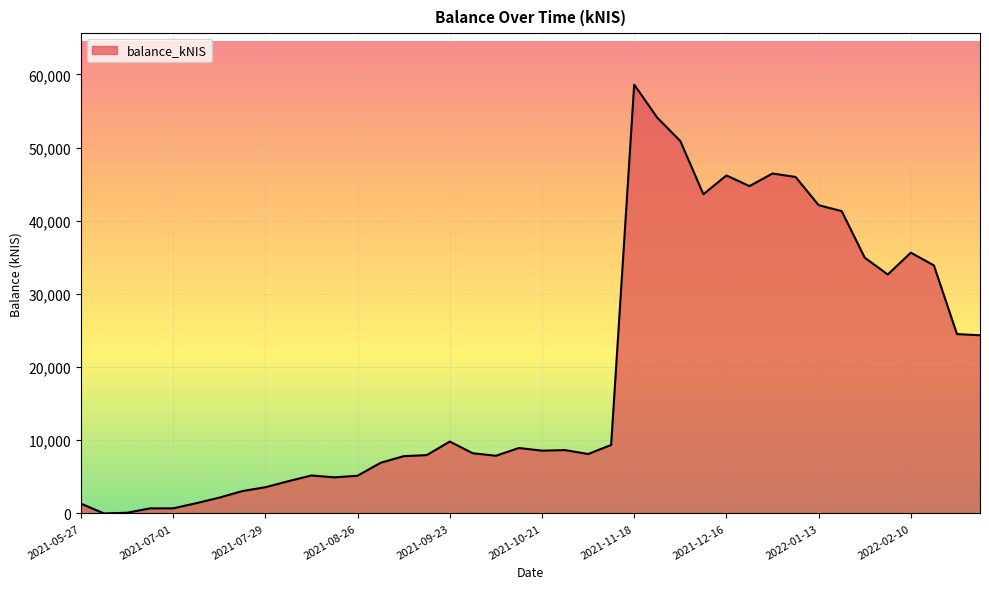

What is the maximum value shown in the chart?

58614.2